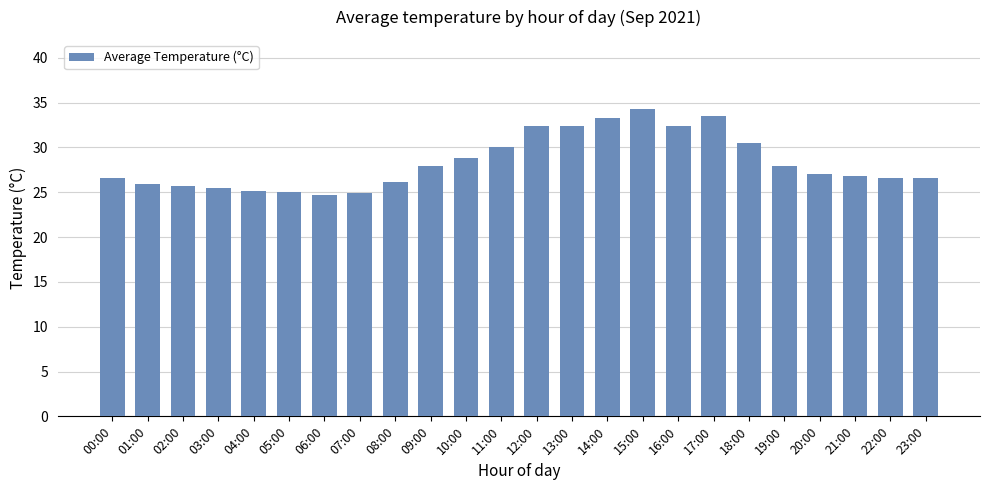

At which label does the data first exceed 27?

09:00